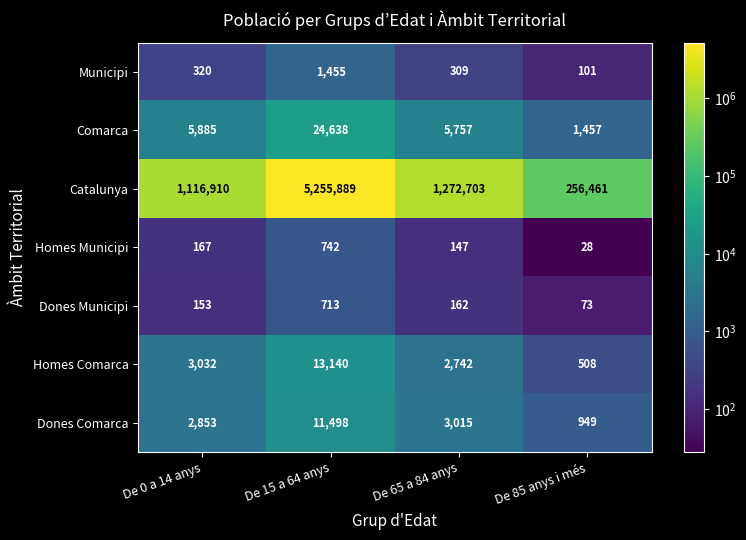

How many series are shown in this chart?

7